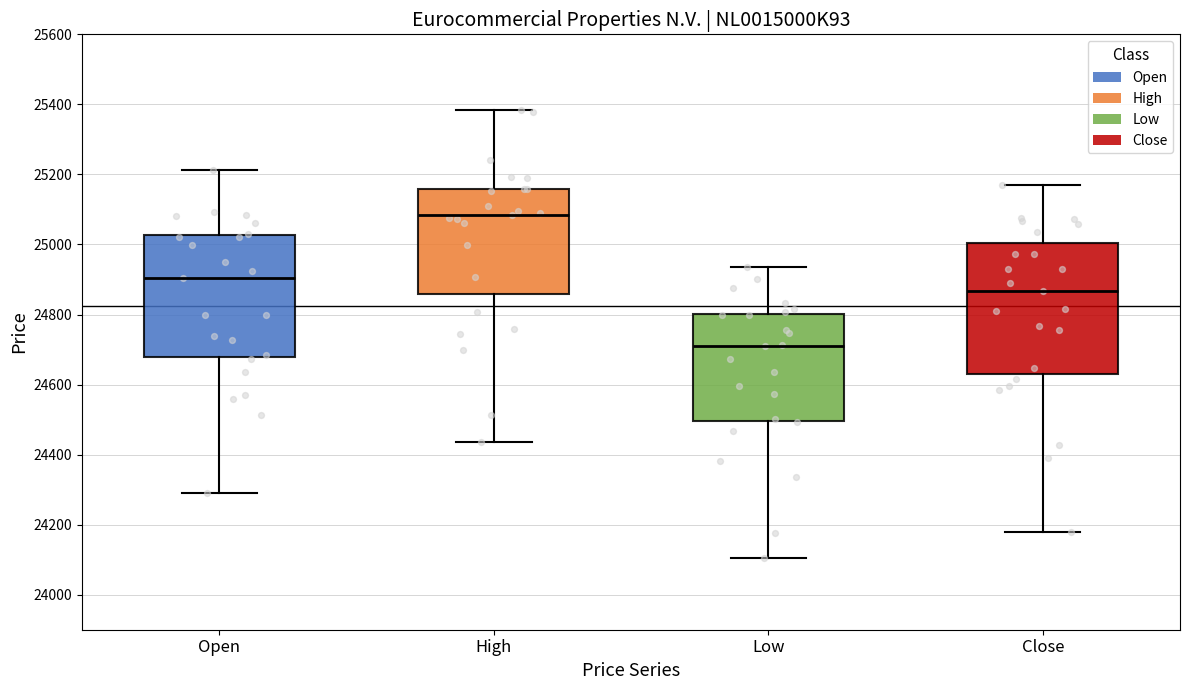

Comparing the boxes themselves (not the whiskers), which one is the tallest?

Close